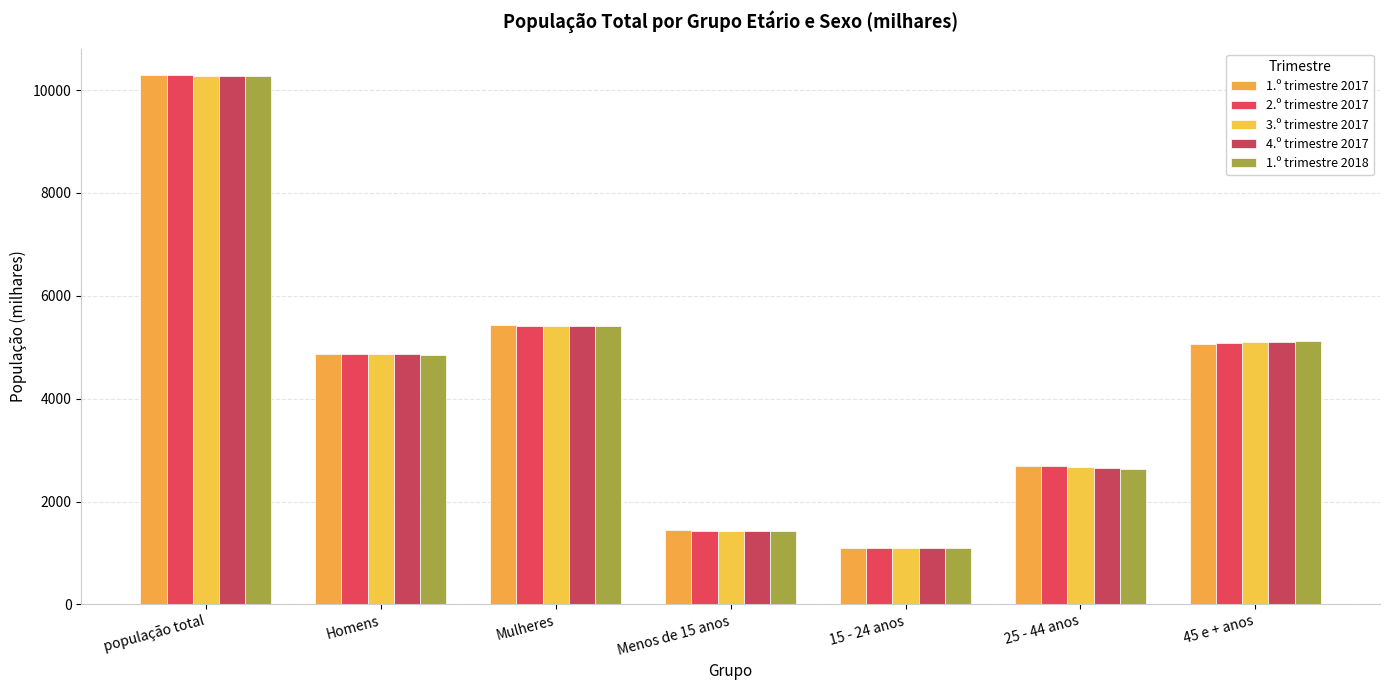

What value does the 1.º trimestre 2018 series have at 45 e + anos?

5119.6